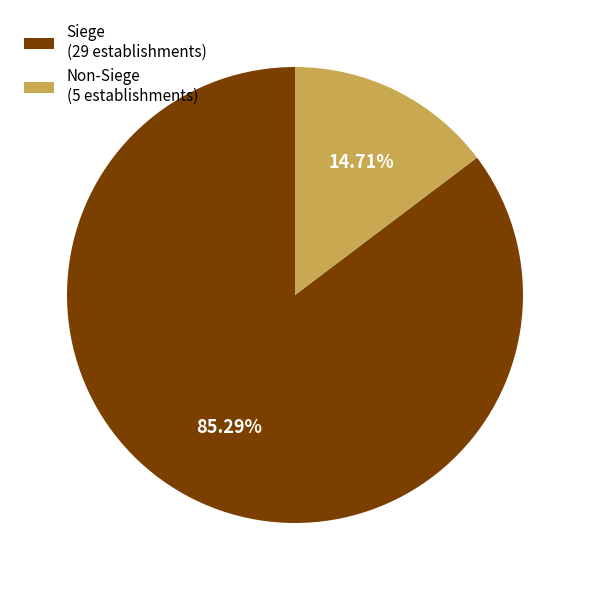

Is the sum of Non-Siege (5 establishments) and Siege (29 establishments) greater than half?

Yes